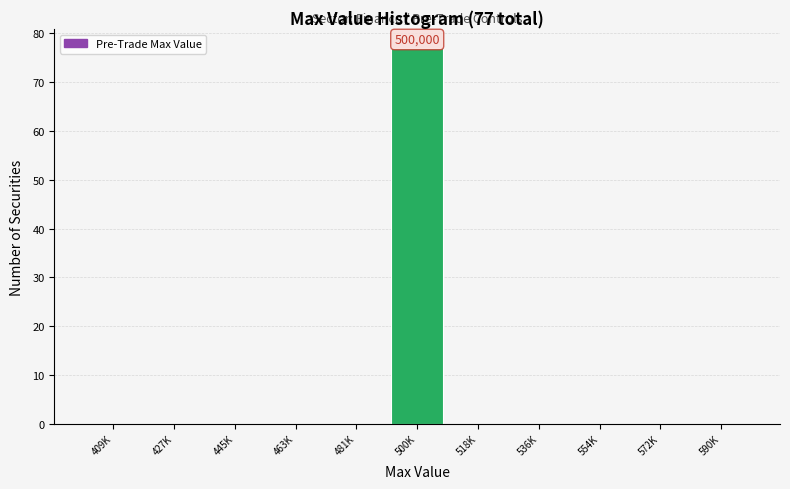

Reading left to right, list all the values displayed in this chart.

409K=0	427K=0	445K=0	463K=0	481K=0	500K=77	518K=0	536K=0	554K=0	572K=0	590K=0